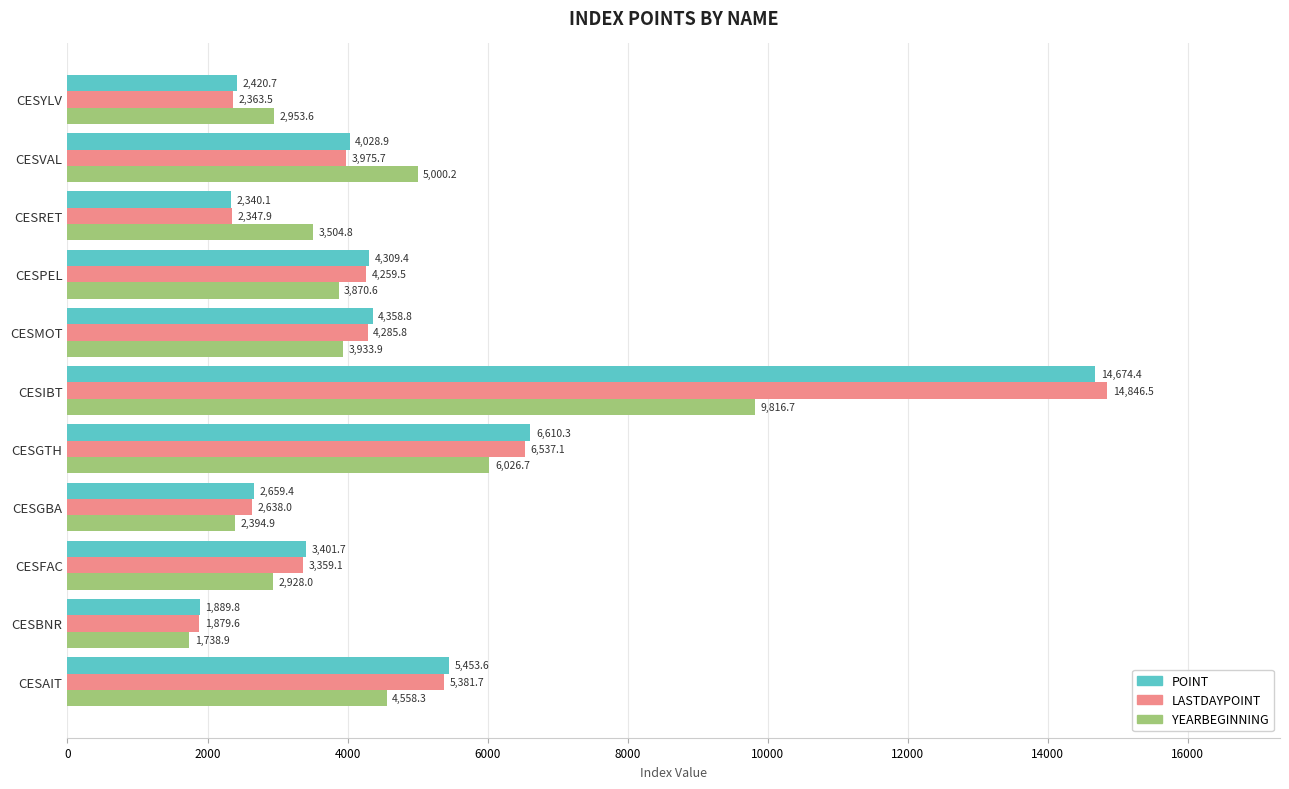

Which series changed the most between CESGBA and CESMOT?

POINT